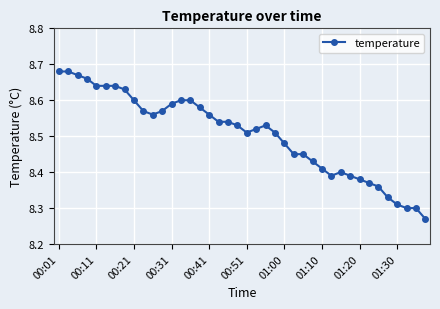

True or false: there are more than 0 points higher than both neighbors.

True